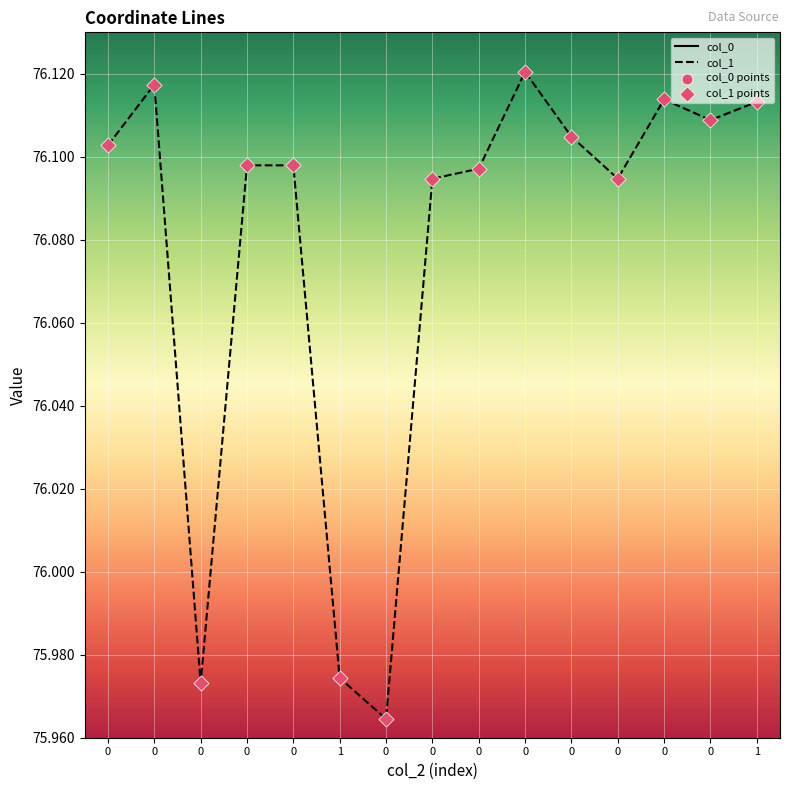

What are all the series names shown in the legend?

col_0, col_1, col_0 points, col_1 points